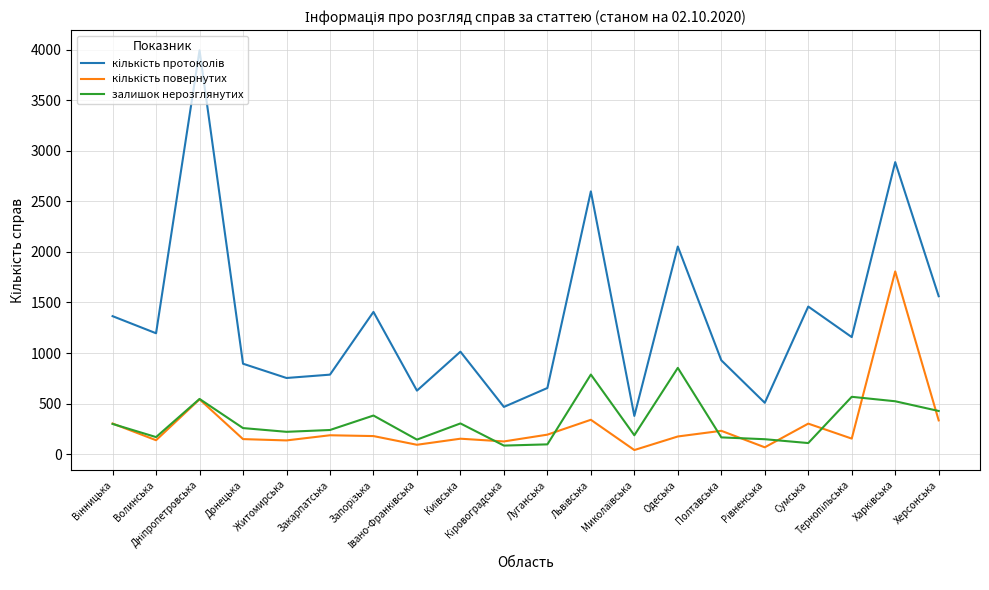

List the labels in order of кількість протоколів value, largest first.

Дніпропетровська, Харківська, Львівська, Одеська, Херсонська, Сумська, Запорізька, Вінницька, Волинська, Тернопільська, Київська, Полтавська, Донецька, Закарпатська, Житомирська, Луганська, Івано-Франківська, Рівненська, Кіровоградська, Миколаївська